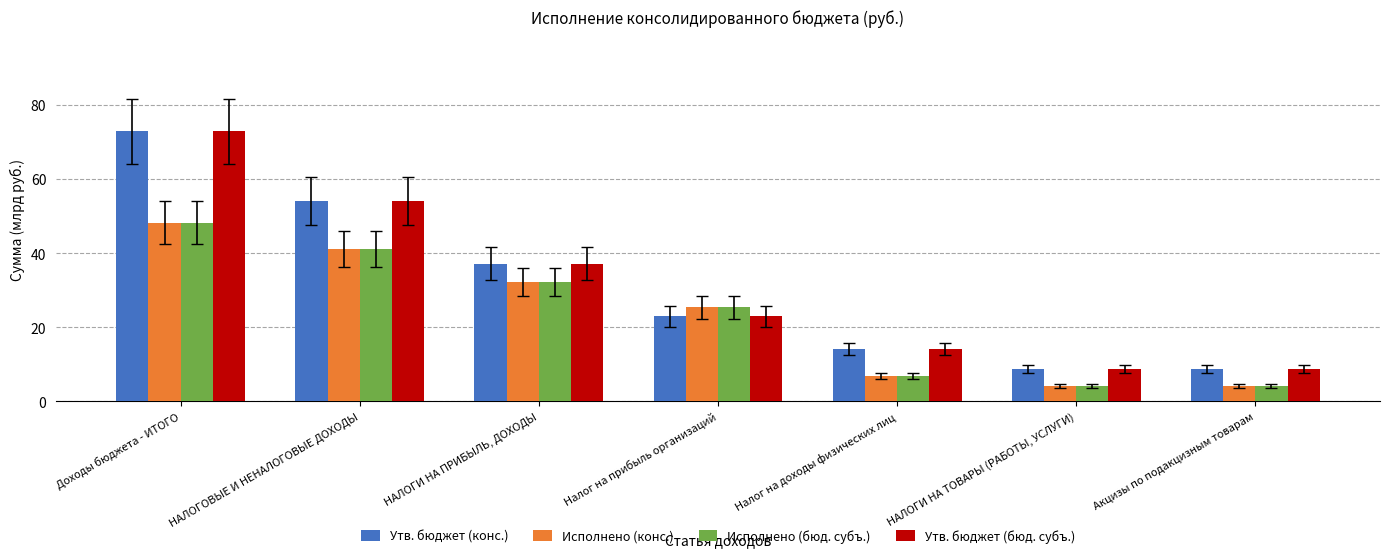

Reading right to left, extract all data points from this chart.

Утв. бюджет (конс.): 8.8	8.8	14.2	22.9	37.1	54.1	72.9
Исполнено (конс.): 4.2	4.2	6.8	25.4	32.2	41.2	48.2
Исполнено (бюд. субъ.): 4.2	4.2	6.8	25.4	32.2	41.2	48.2
Утв. бюджет (бюд. субъ.): 8.8	8.8	14.2	22.9	37.1	54.1	72.9